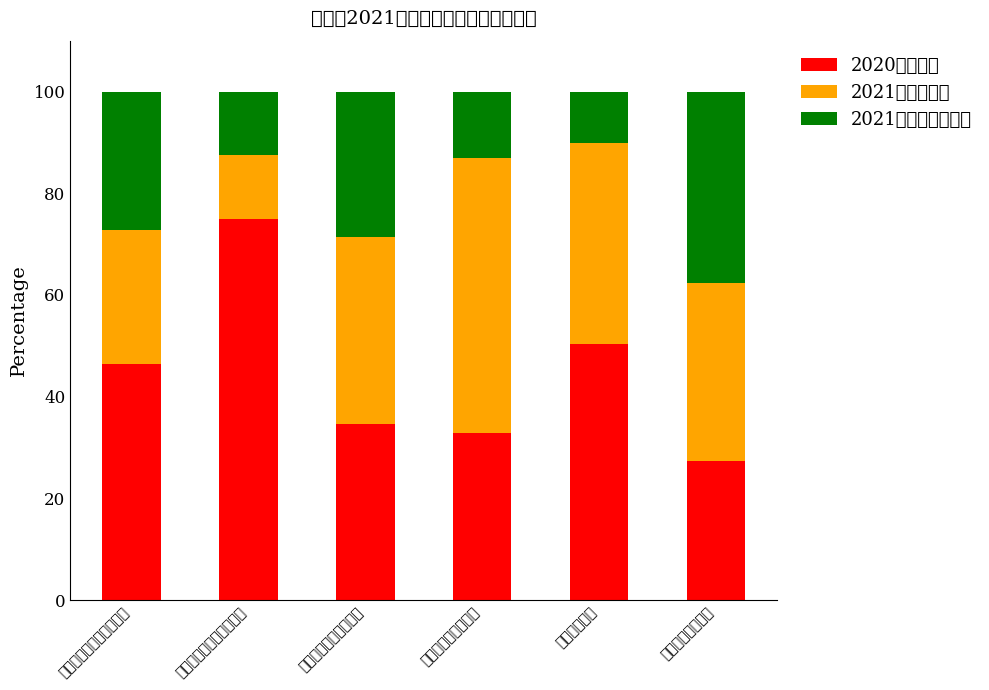

At which label is 2020年决算数 closest to 51?

五、其他支出